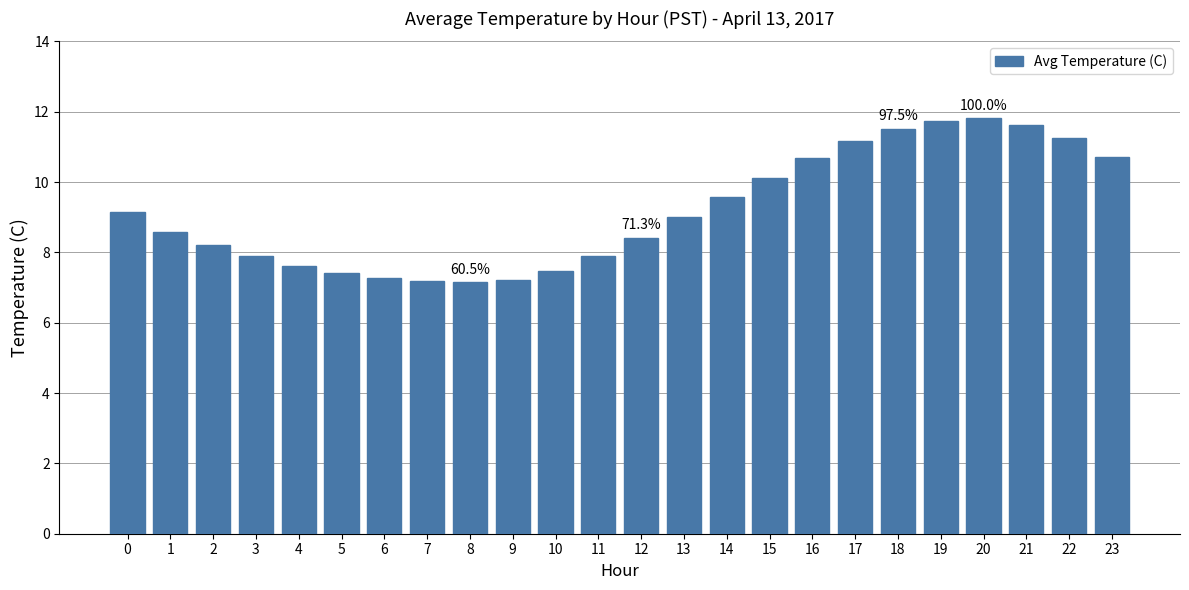

What is the value of the 4th bar from the left?

7.9